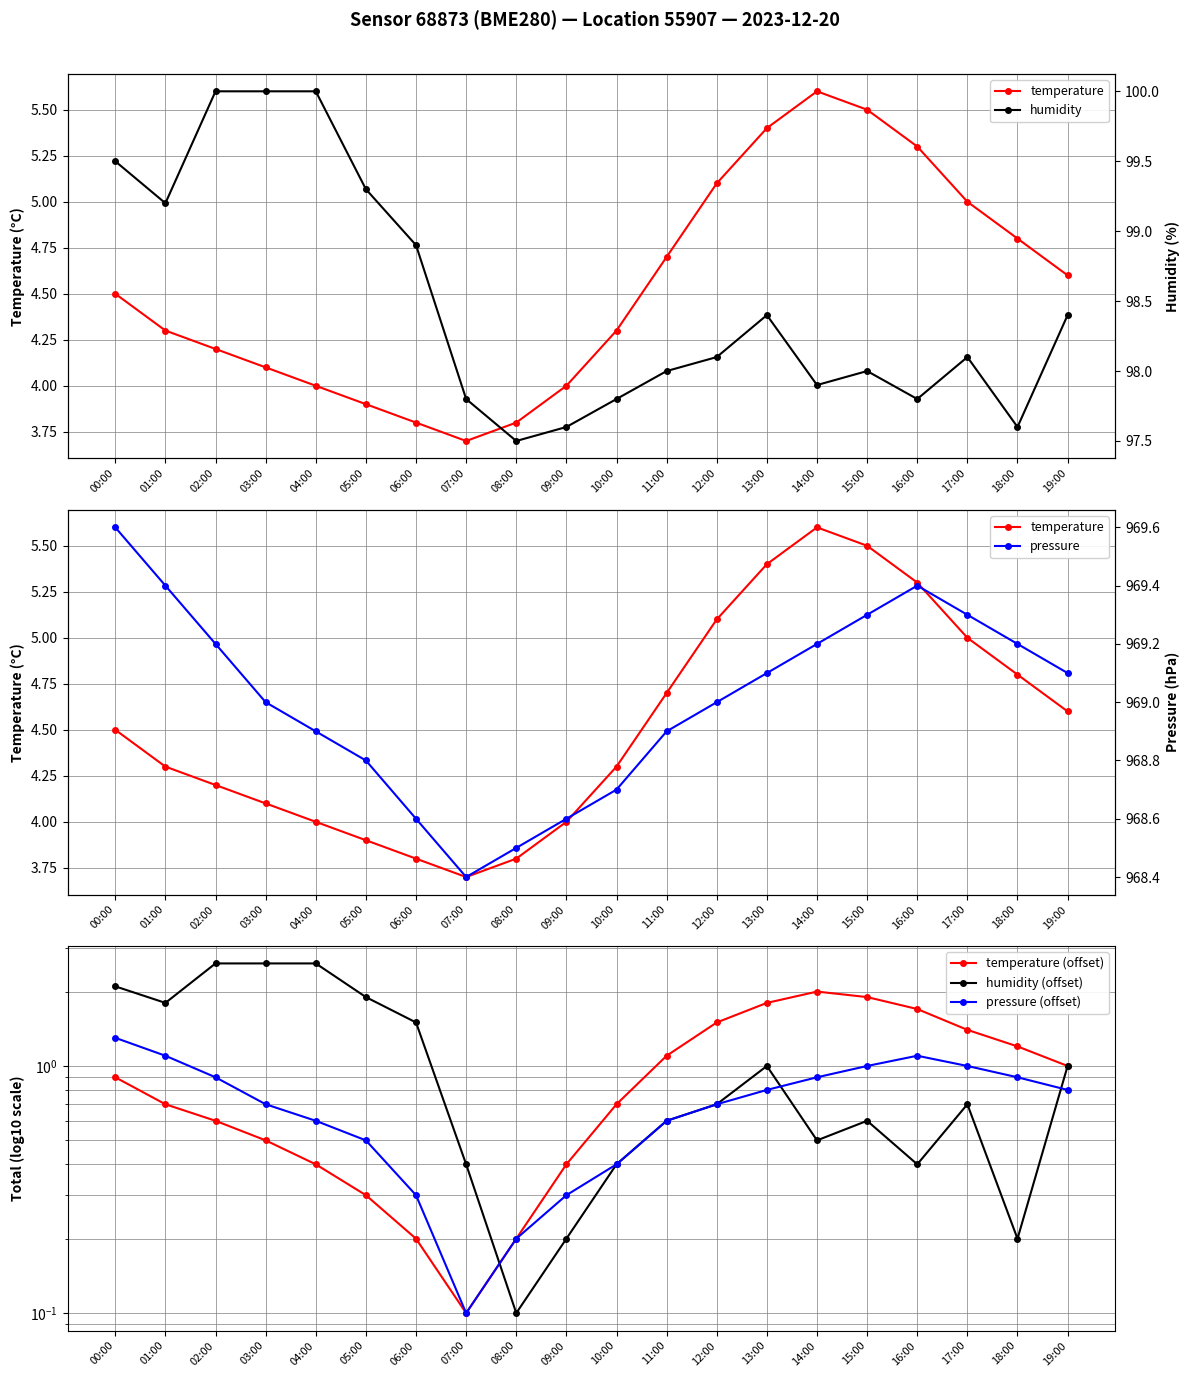

List the series in order of their peak value, highest first.

pressure, humidity, temperature, humidity (offset), temperature (offset), pressure (offset)